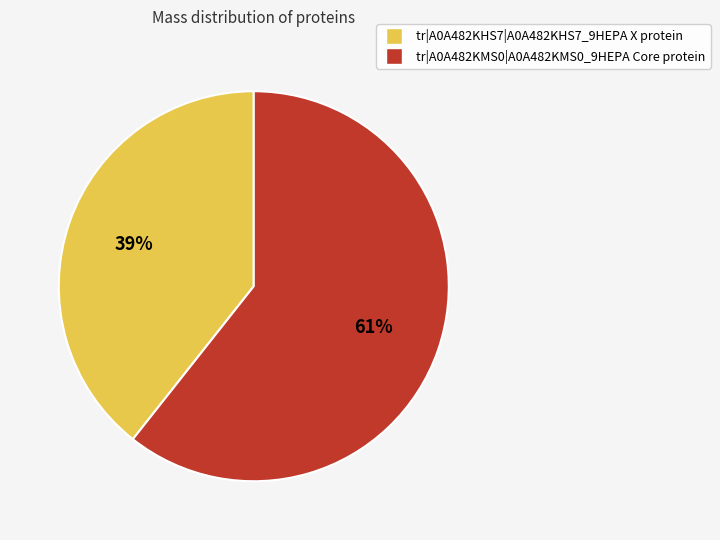

Count the number of slices in the pie.

2